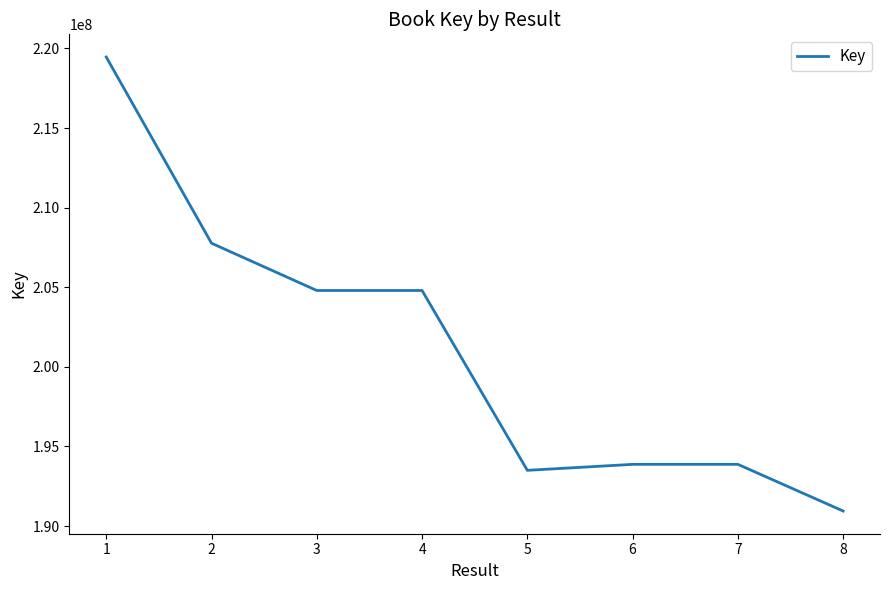

How many categories are shown in the chart?

8